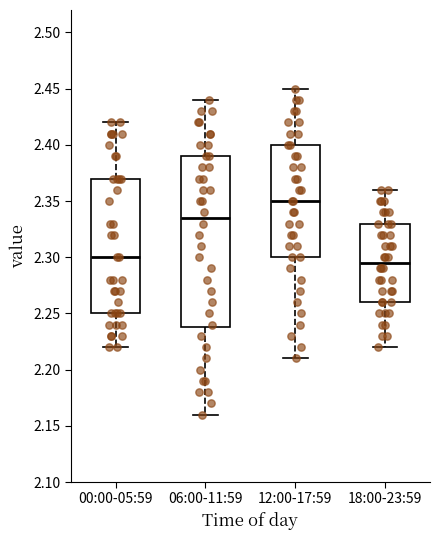

Which box's median line is the highest?

12:00-17:59